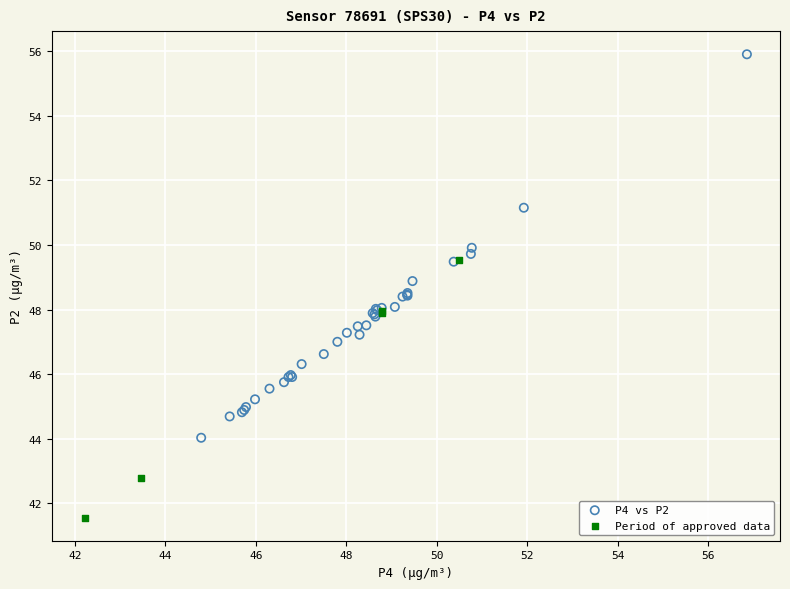

Which series has the widest spread of Y values?

P4 vs P2